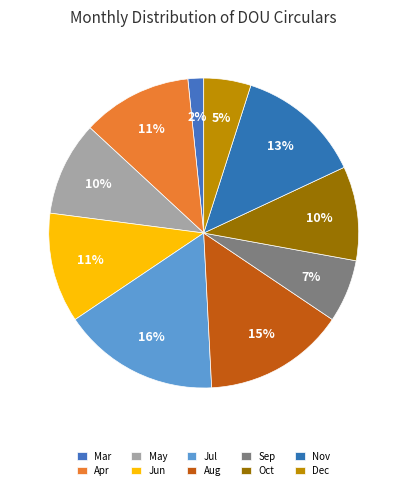

Which category has the smallest portion of the pie?

Mar